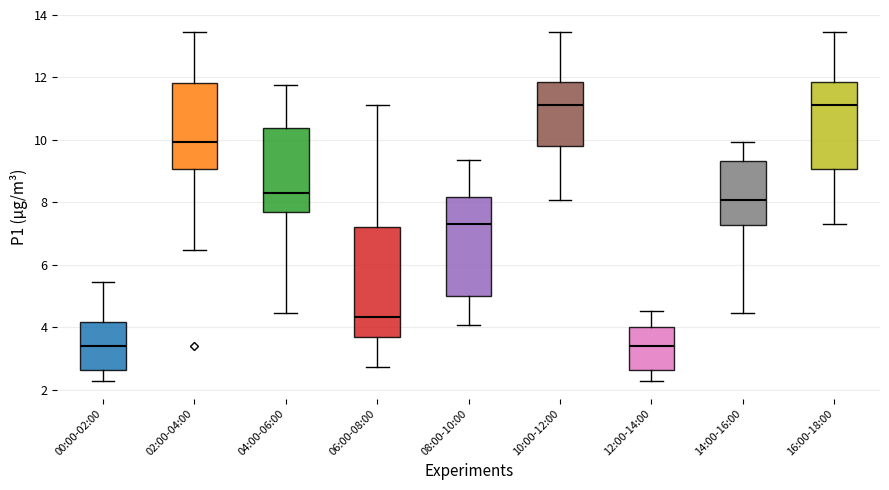

Where is the upper edge of the box for 00:00-02:00 on the y-axis? The values are not printed on the chart, so give them approximately, as read against the axis.

4.2